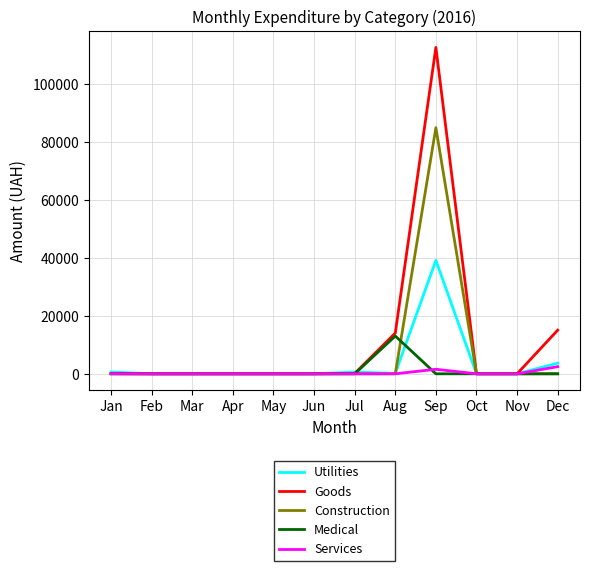

Which series has the largest range (max minus min)?

Goods